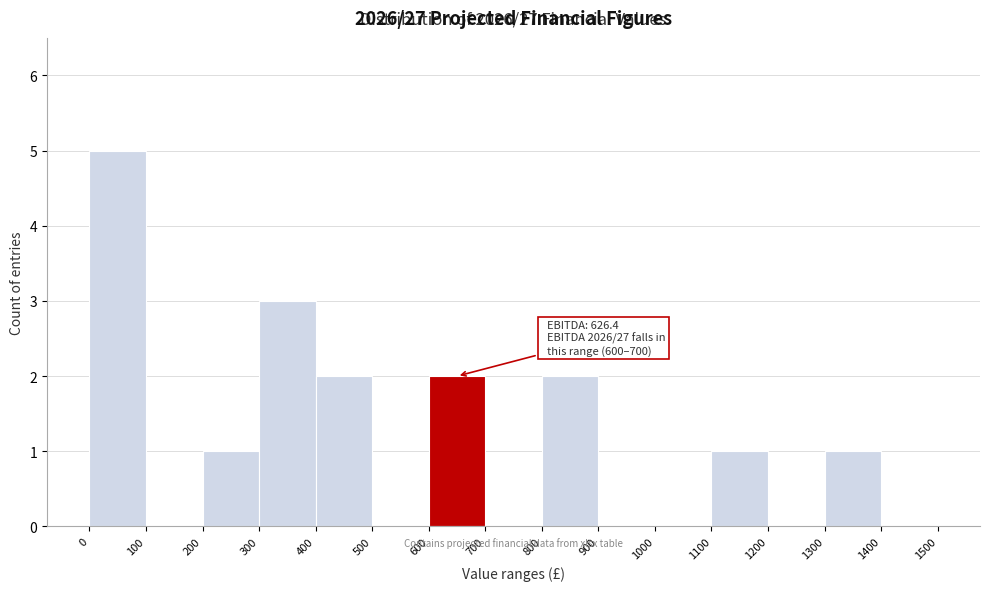

Over which range of the x-axis is the bar tallest?

0 to 100